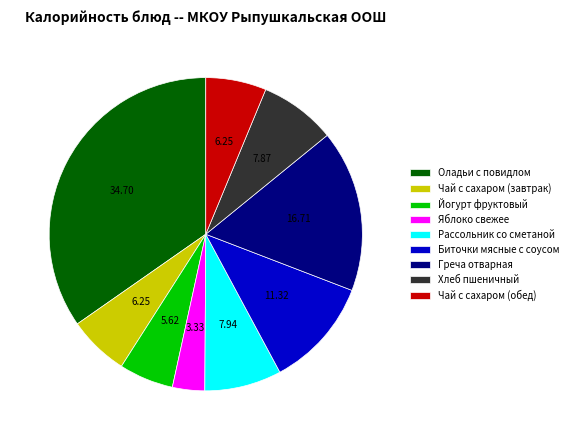

Approximately how many times larger is the value at Чай с сахаром (завтрак) compared to Рассольник со сметаной?

0.8